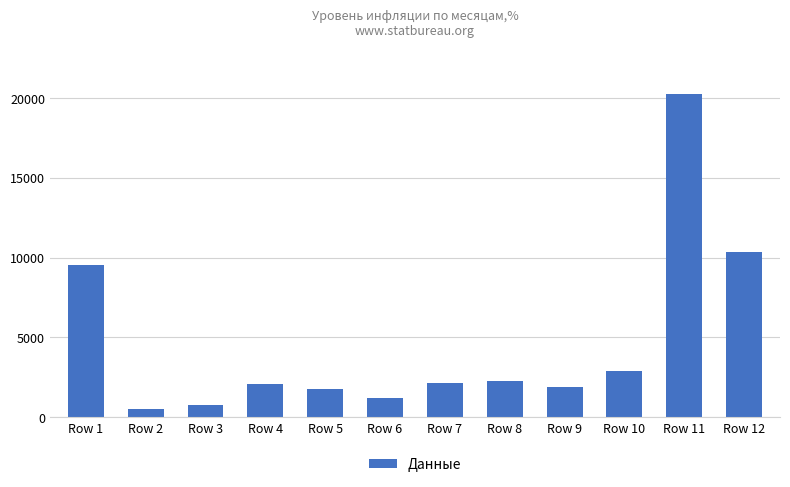

Is it true that the value at Row 6 is 1178?

True